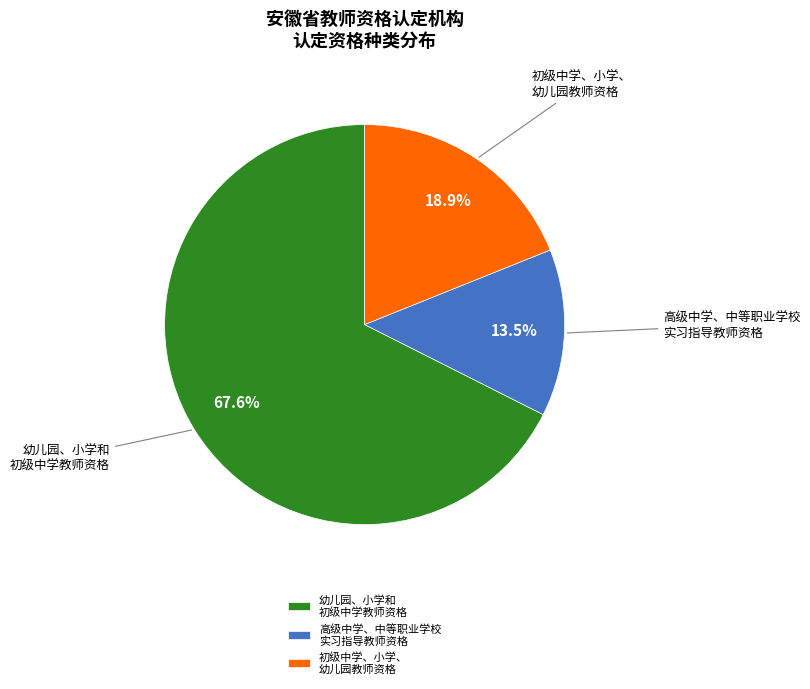

What is the smallest slice in the pie chart?

高级中学、中等职业学校 实习指导教师资格